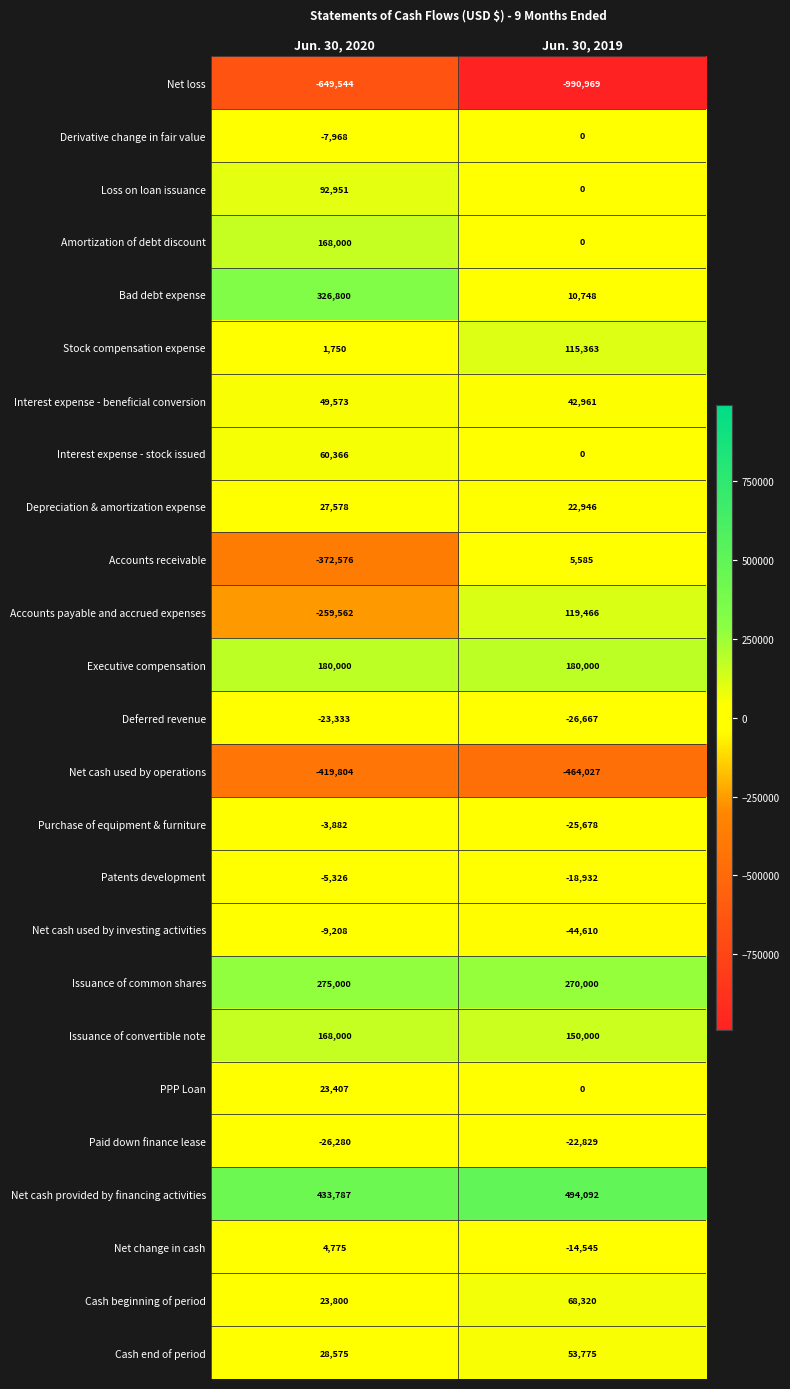

Count the number of categories in the chart.

2